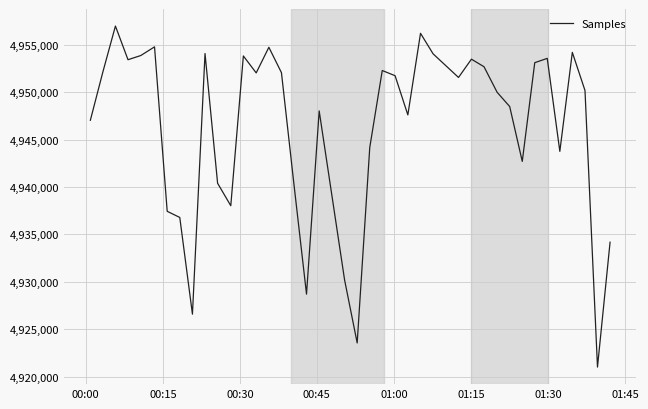

What is the greatest value displayed?

4956978